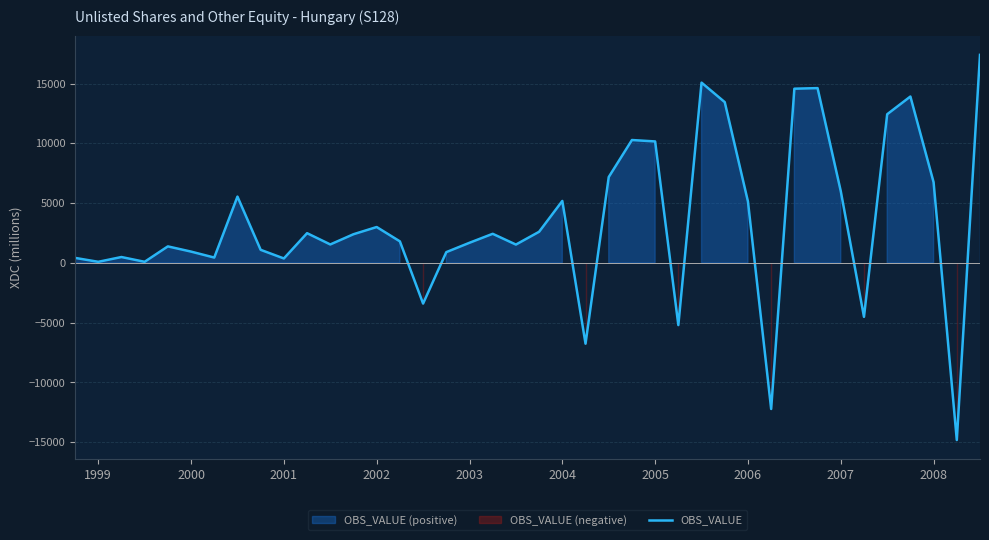

What is the lowest value of the OBS_VALUE series?

-14814